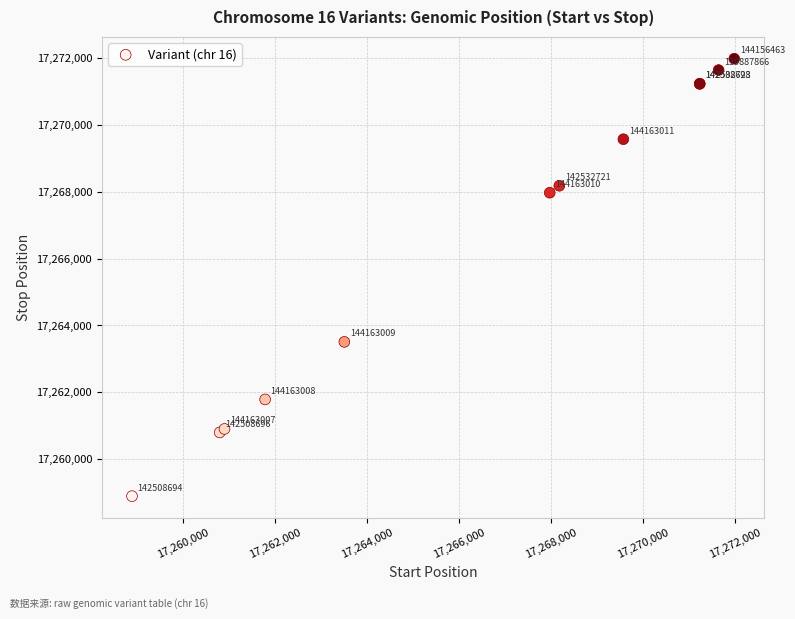

What Y value in the scatter plot is closest to 17265437?

17263509